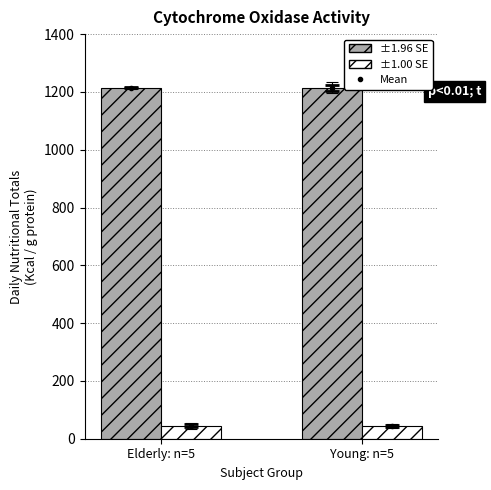

What is the smallest value displayed?

43.2